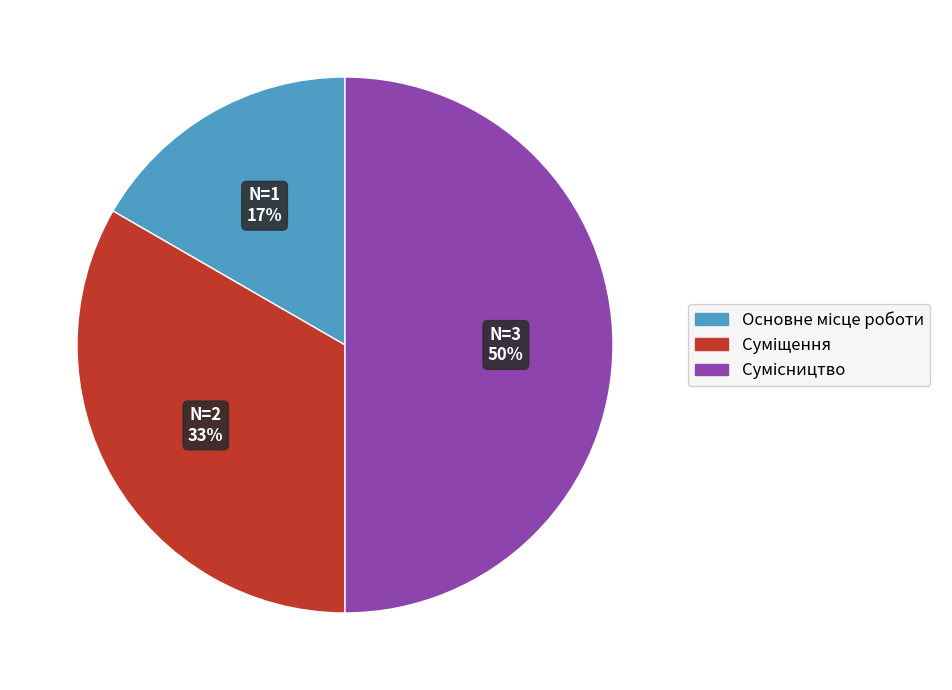

How many slices are in this pie chart?

3